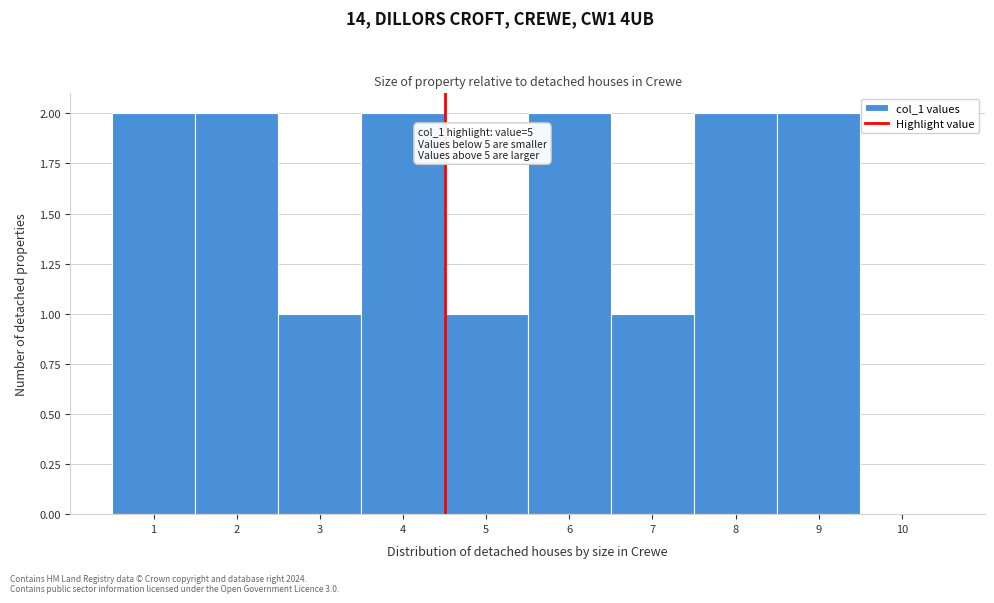

Reading left to right, transcribe all the data shown in this chart.

1=2	2=2	3=1	4=2	5=1	6=2	7=1	8=2	9=2	10=0